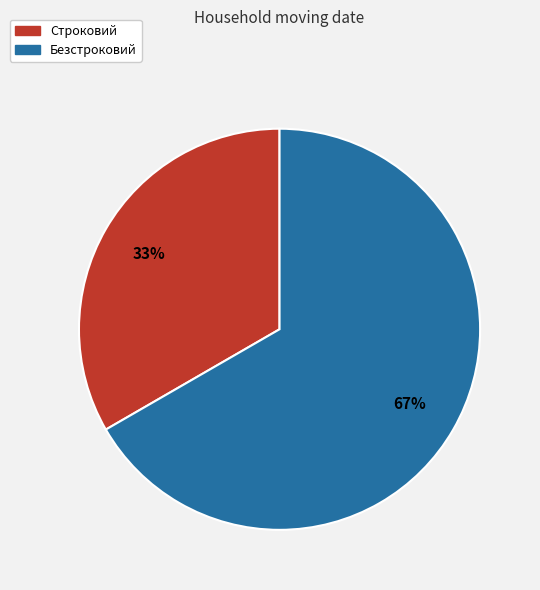

Count the number of slices in the pie.

2